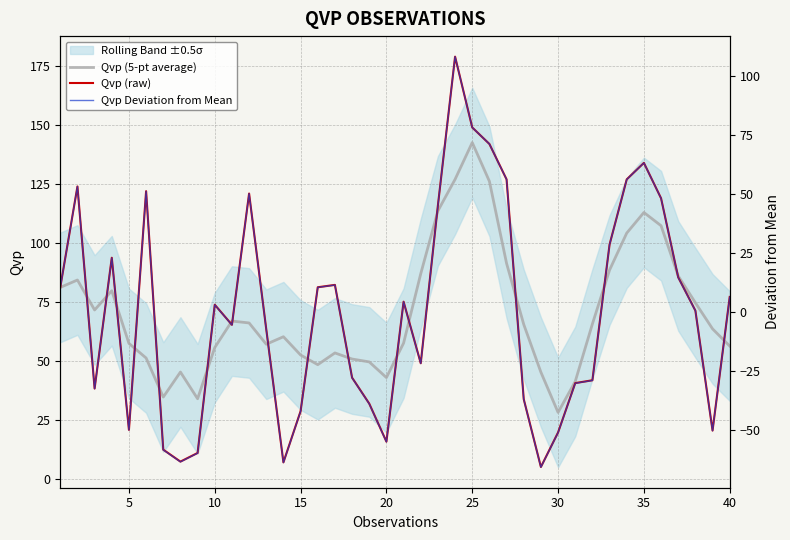

True or false: Qvp (raw) has more than 1 interior local peaks.

True